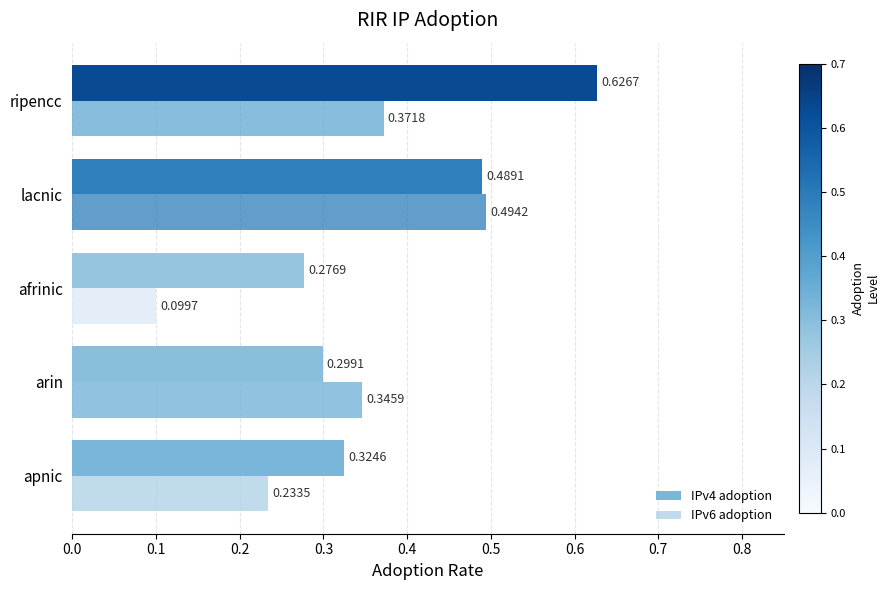

Which category has the highest value in the IPv6 adoption series?

lacnic